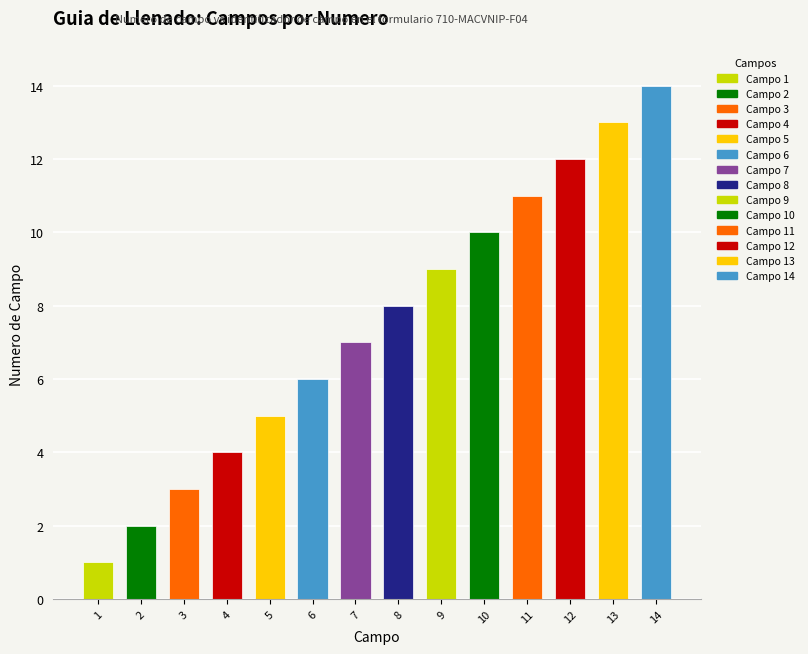

What is the value of the 2nd bar from the left?

2